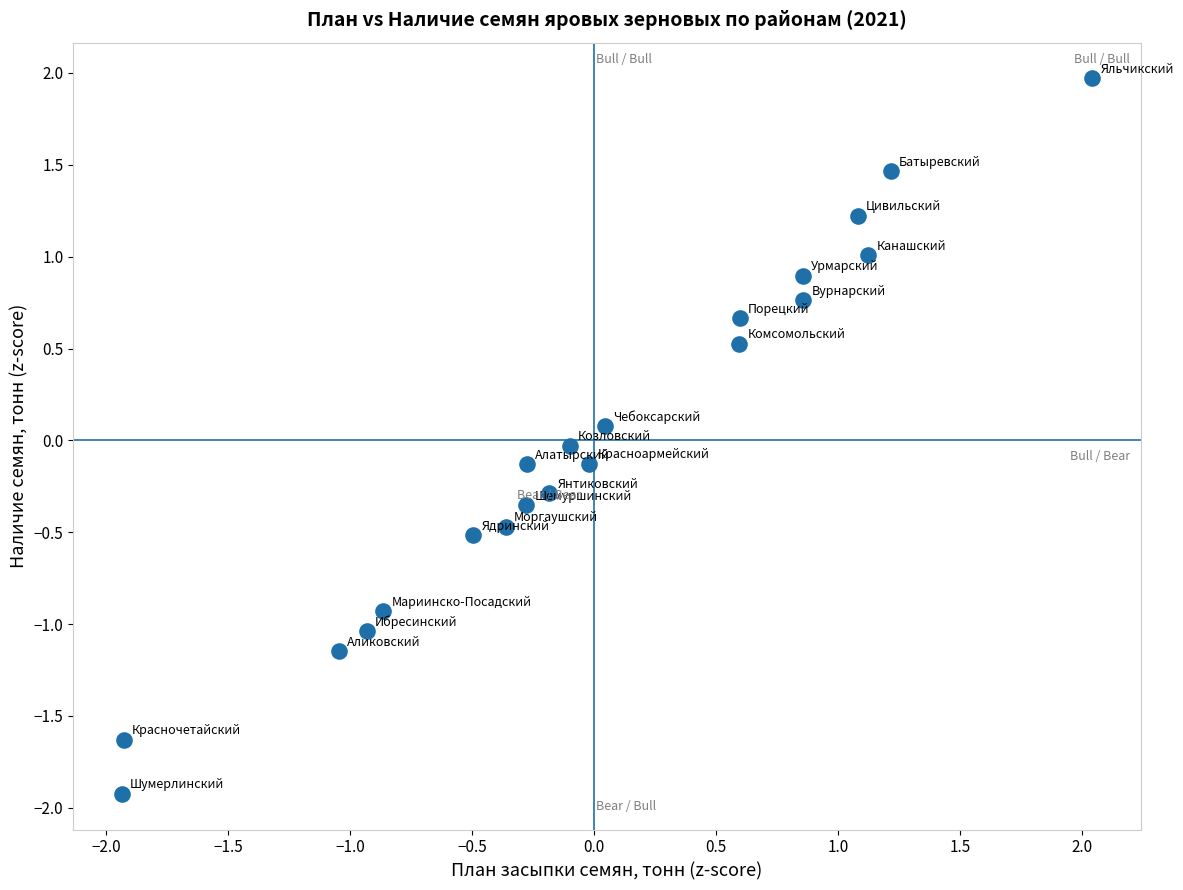

What is the range of Y values (max minus min)?

3.9